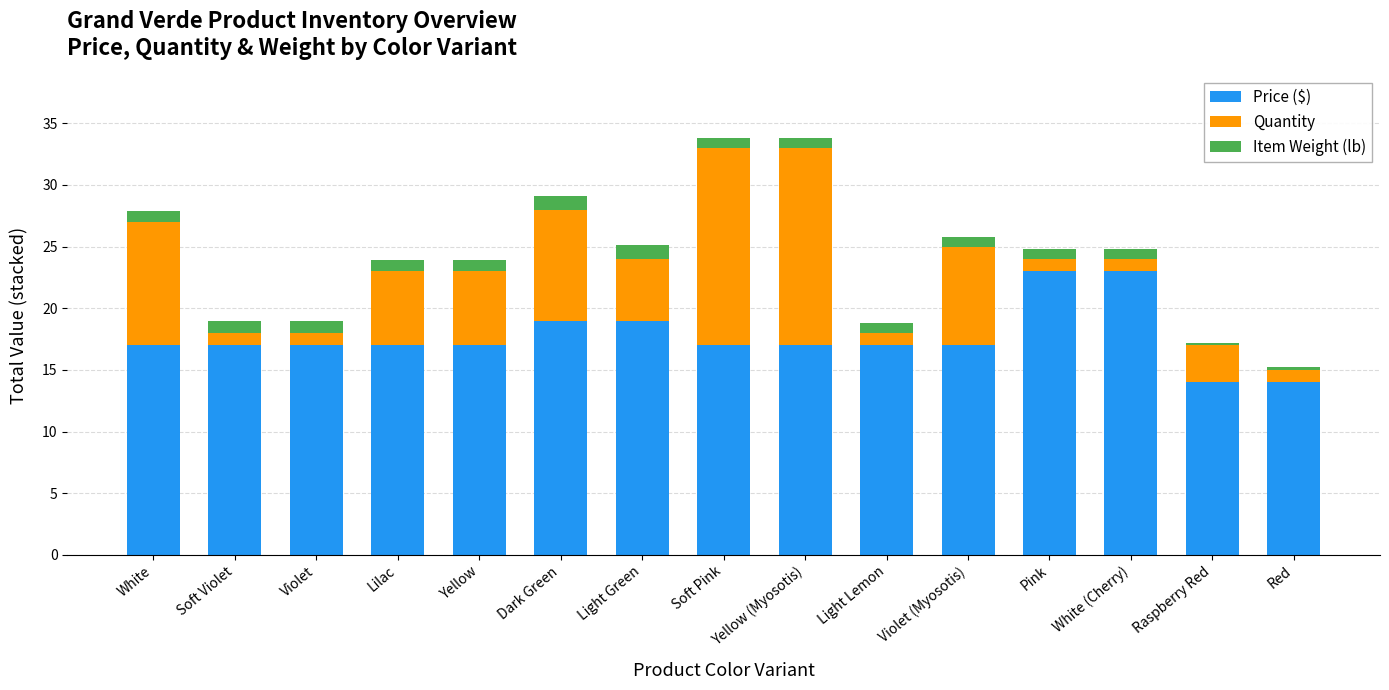

What is the maximum value for Price ($)?

23.0